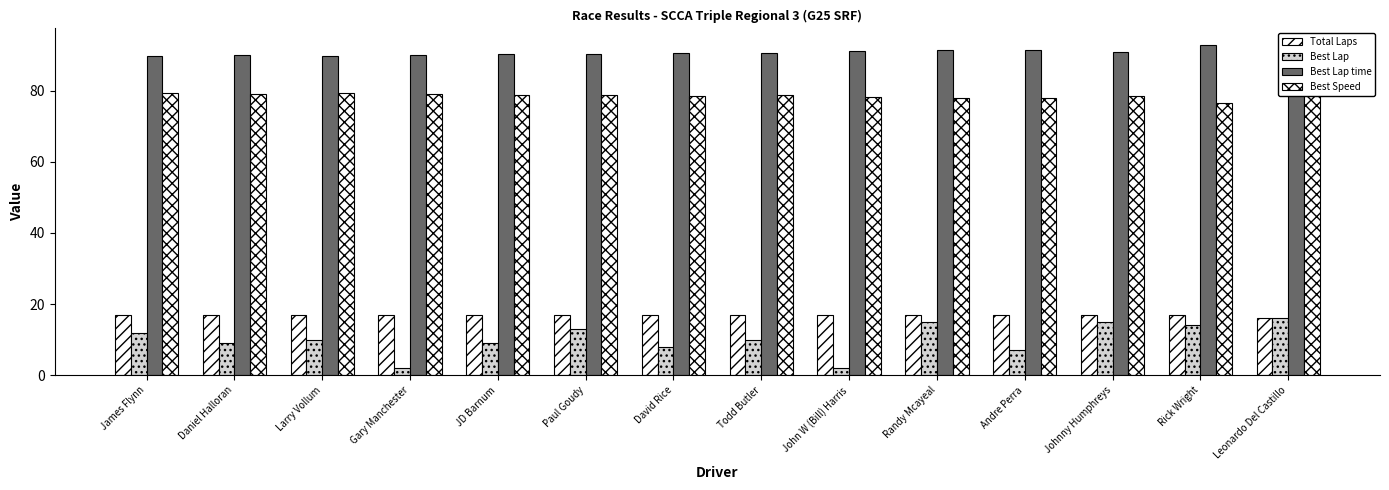

How many series are shown in this chart?

4